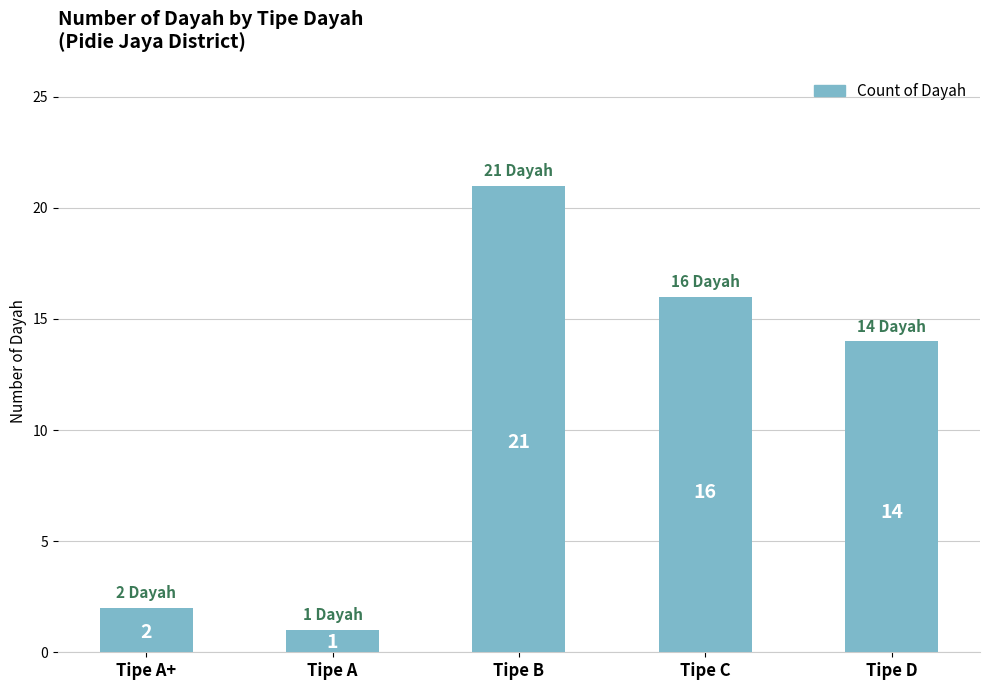

What position from the right is Tipe A?

4